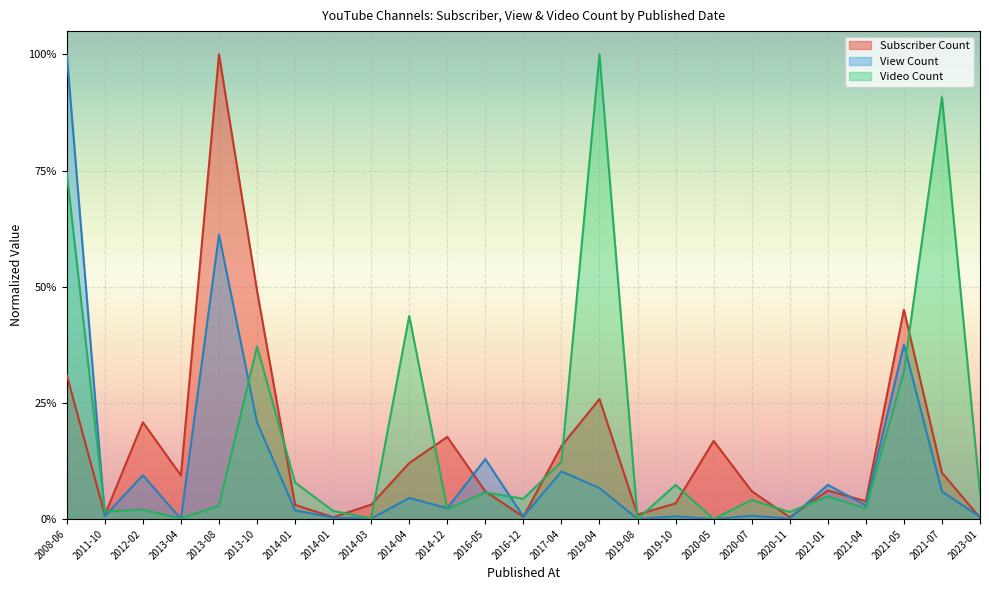

What are all the series names shown in the legend?

Subscriber Count, View Count, Video Count